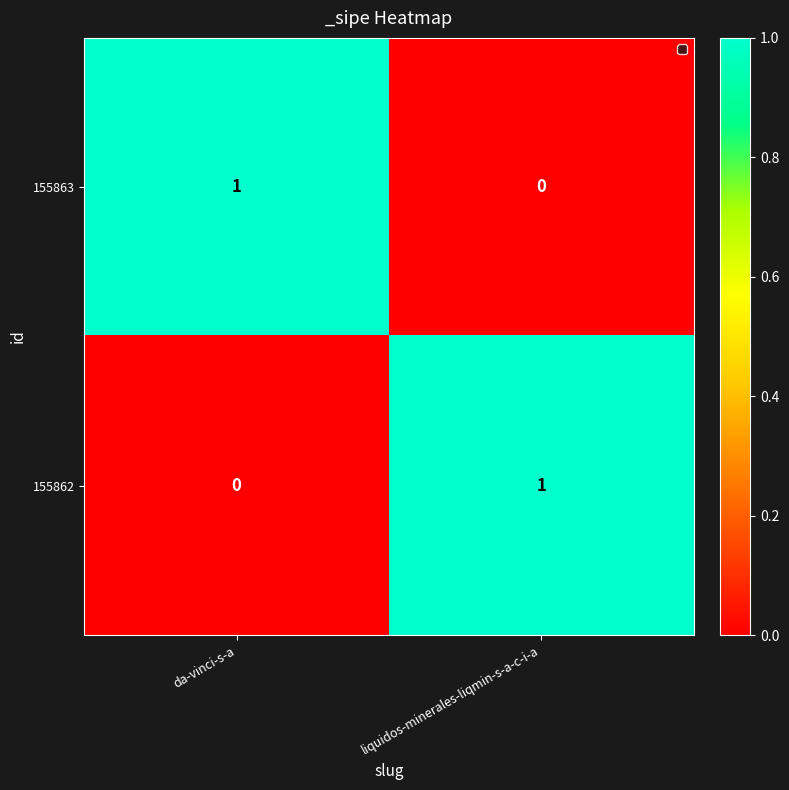

The value of 155863 at liquidos-minerales-liqmin-s-a-c-i-a is 1. True or false?

False